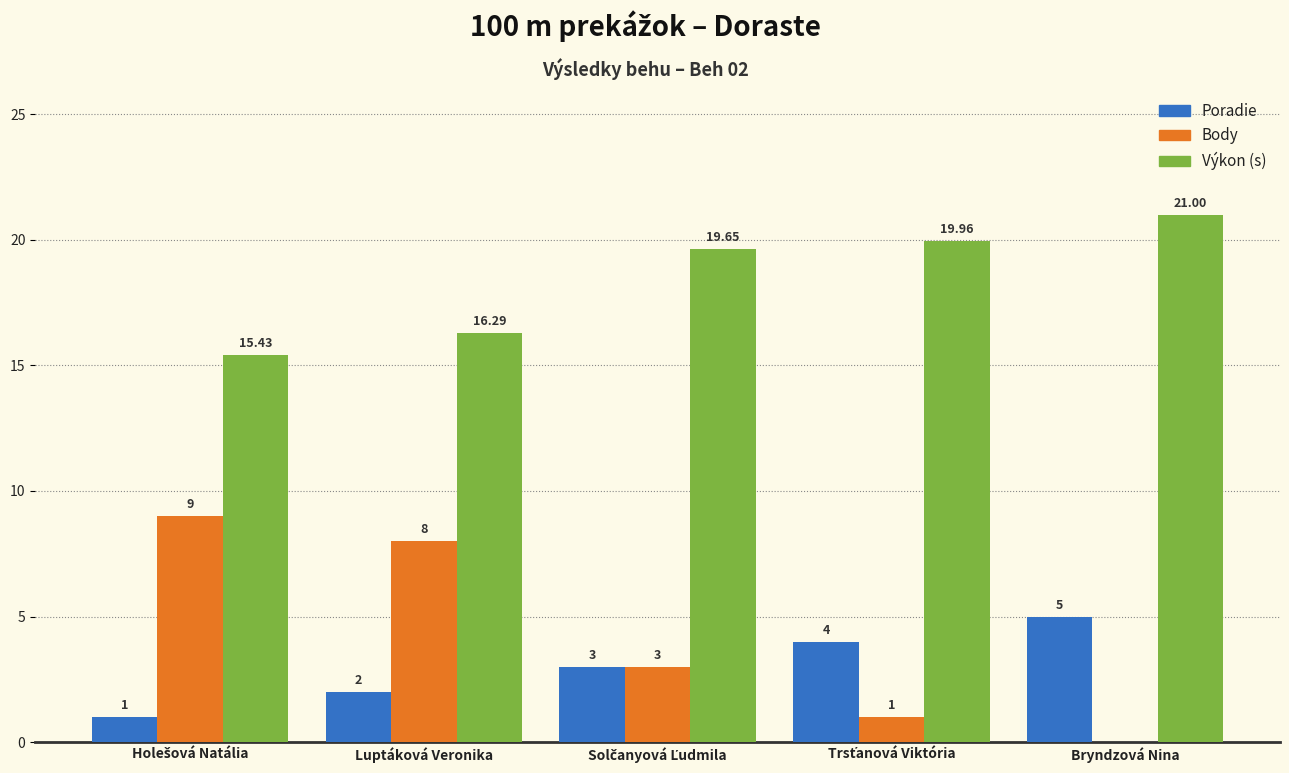

At which category is the sum across all series the highest?

Luptáková Veronika